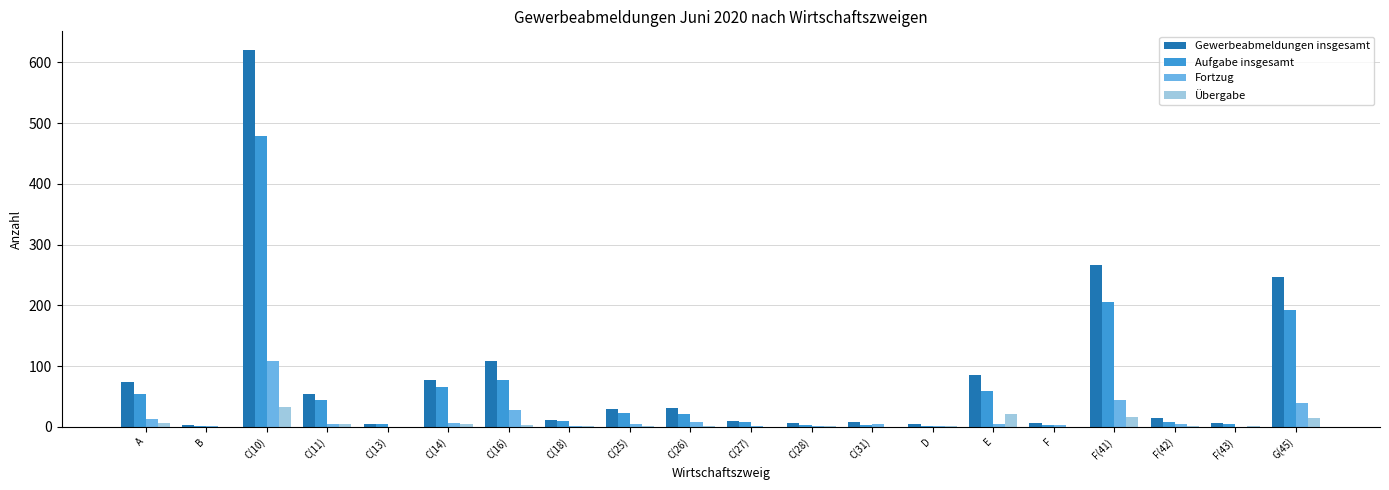

Which series changed the most between C(27) and E?

Gewerbeabmeldungen insgesamt